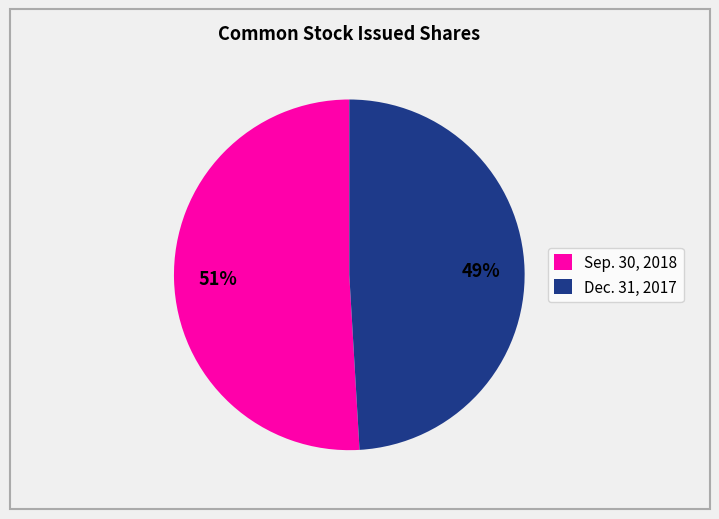

Is there a majority slice in this chart?

Yes